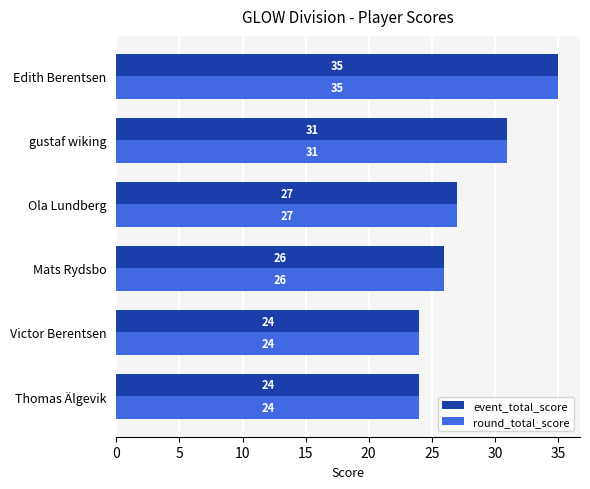

At which category is the sum across all series the highest?

Edith Berentsen